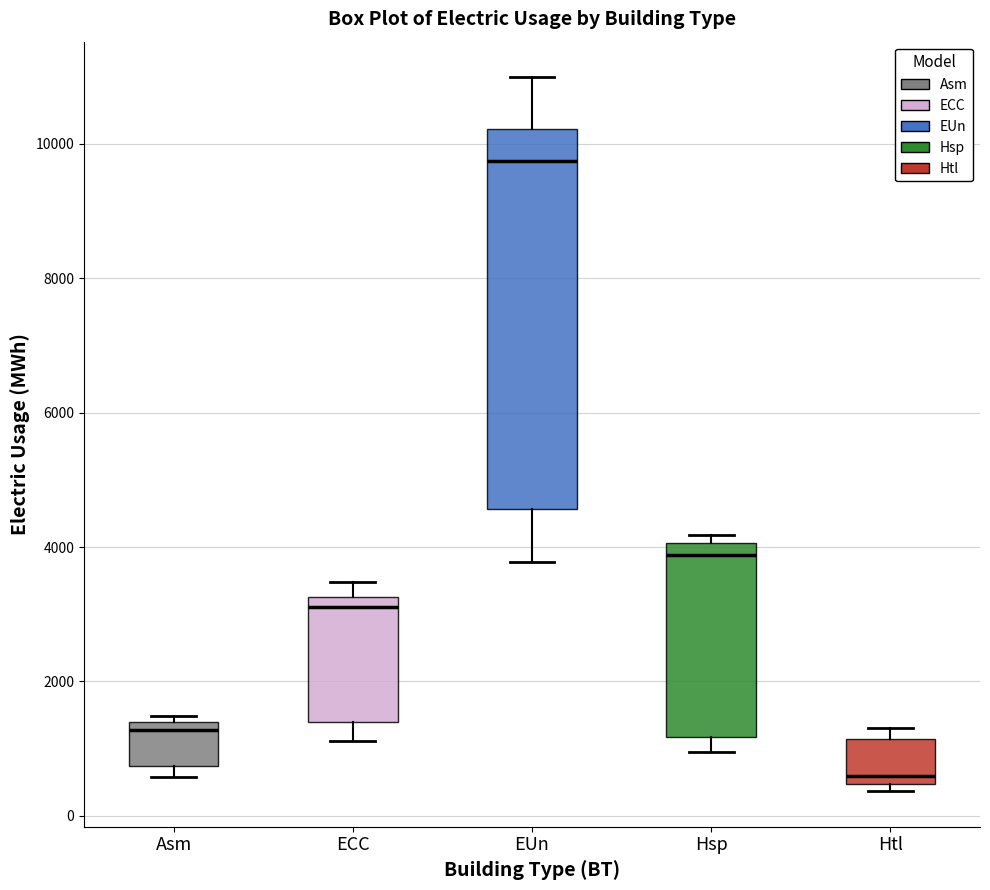

Reading left to right, read every box against the y-axis: the position of its median line, the range the box covers, and the ends of its whiskers. The values are not printed on the chart, so give them approximately, as read against the axis.

Asm: median 1200, box 800 to 1400, whiskers 600 to 1400 (just above the box's upper edge)
ECC: median 3200 (just below the box's upper edge), box 1400 to 3200, whiskers 1200 to 3400
EUn: median 9800, box 4600 to 10200, whiskers 3800 to 11000
Hsp: median 3800, box 1200 to 4000, whiskers 1000 to 4200
Htl: median 600, box 400 to 1200, whiskers 400 (just below the box's lower edge) to 1400